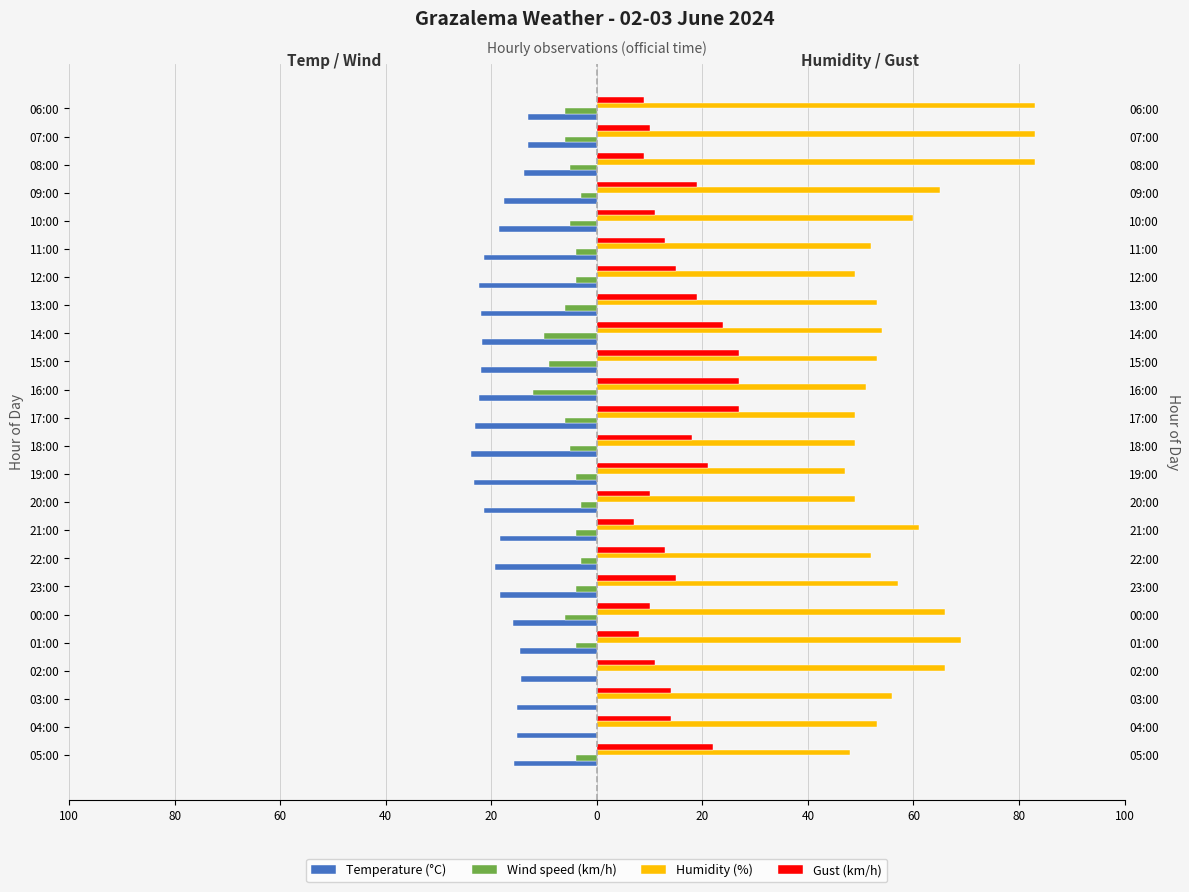

How many bars are there in total?

96